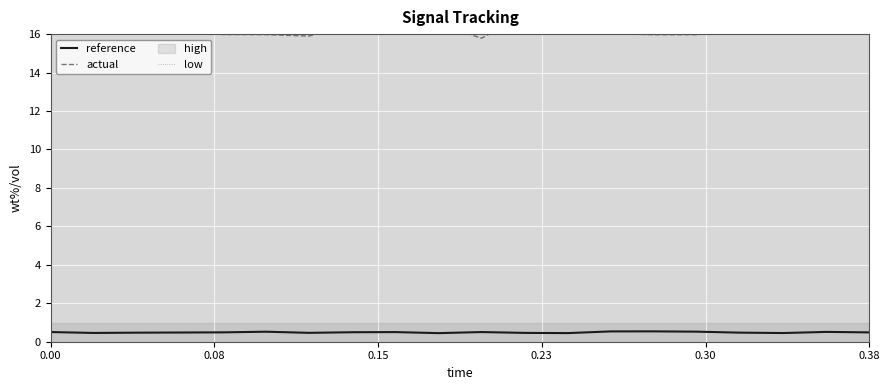

True or false: reference has more than 1 points higher than both neighbors.

True